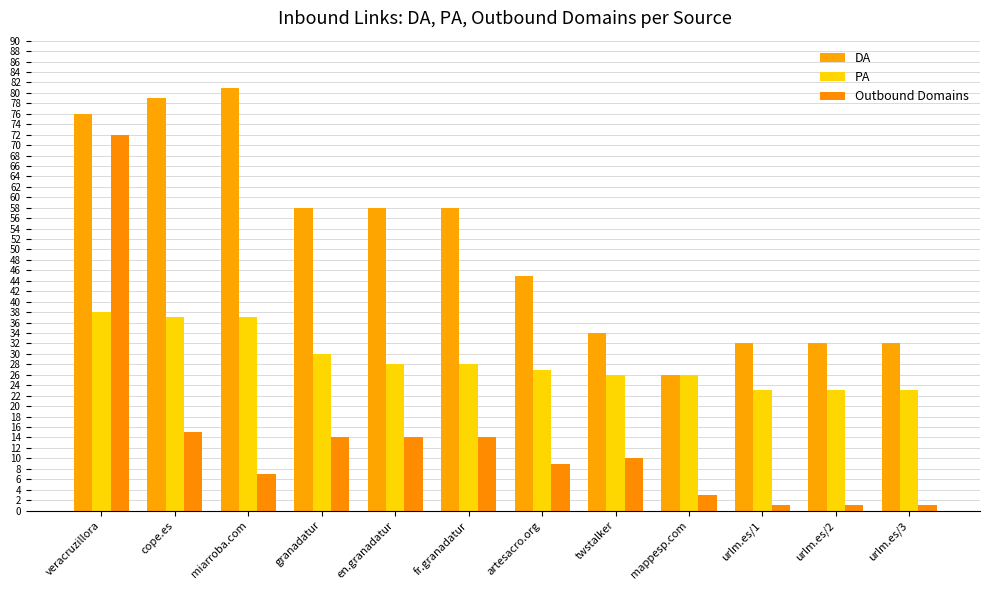

How many bars are there in total?

36